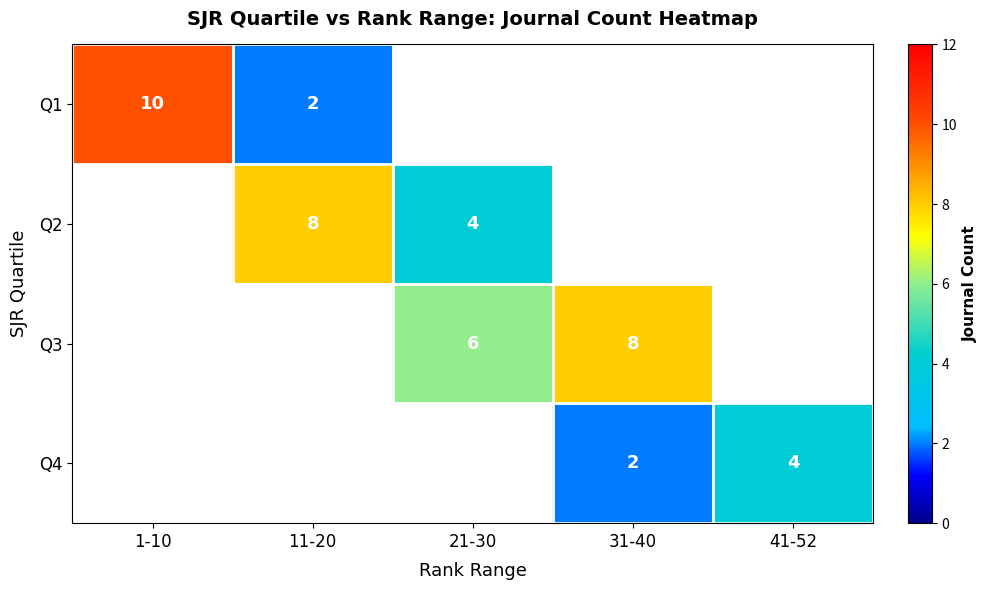

The Q3 series shows 6 at 21-30. True or false?

True